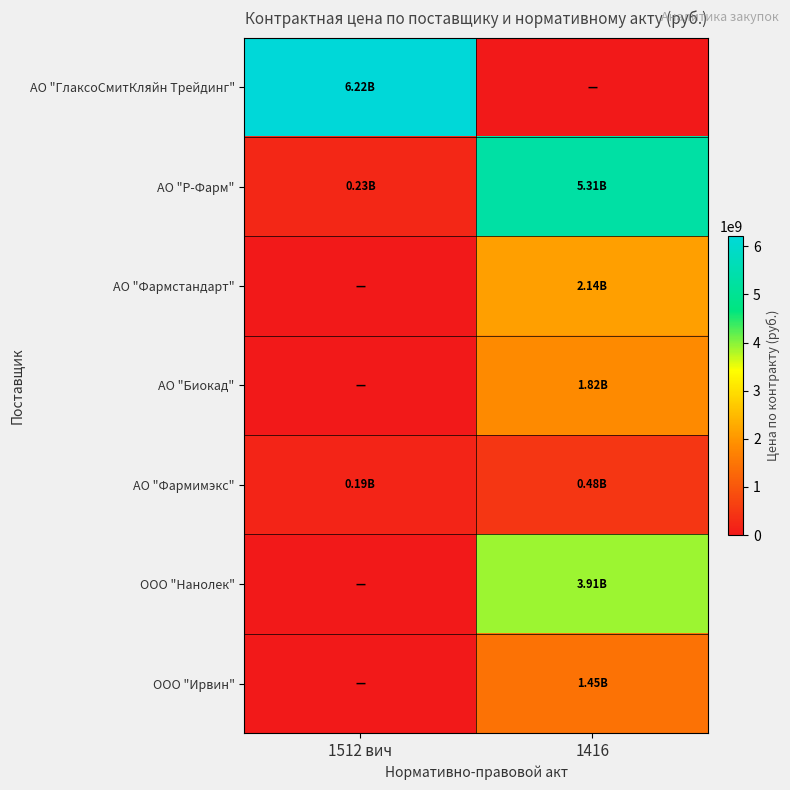

Count the number of categories in the chart.

2